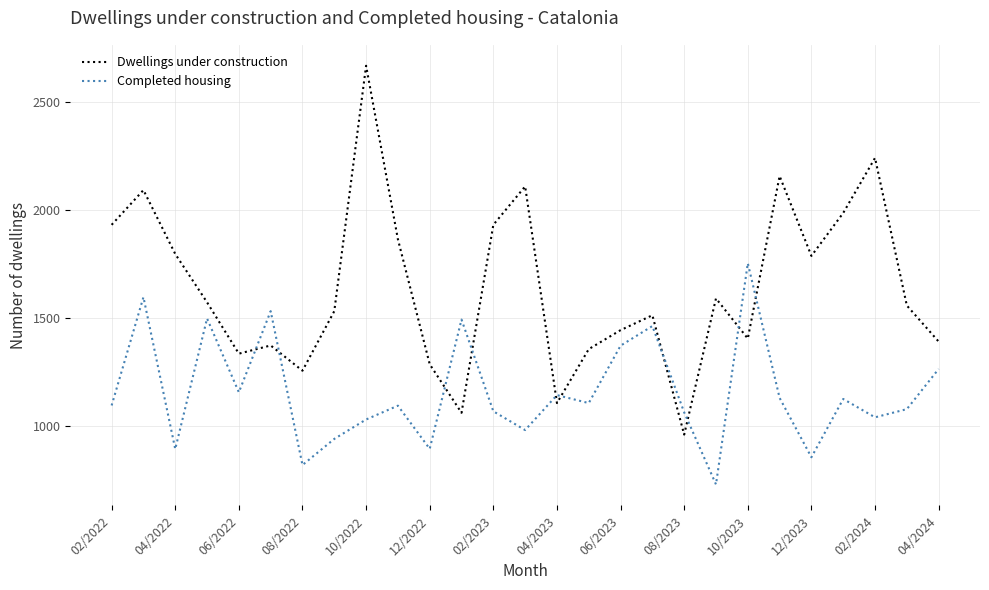

How many intersections are there between Dwellings under construction and Completed housing?

10